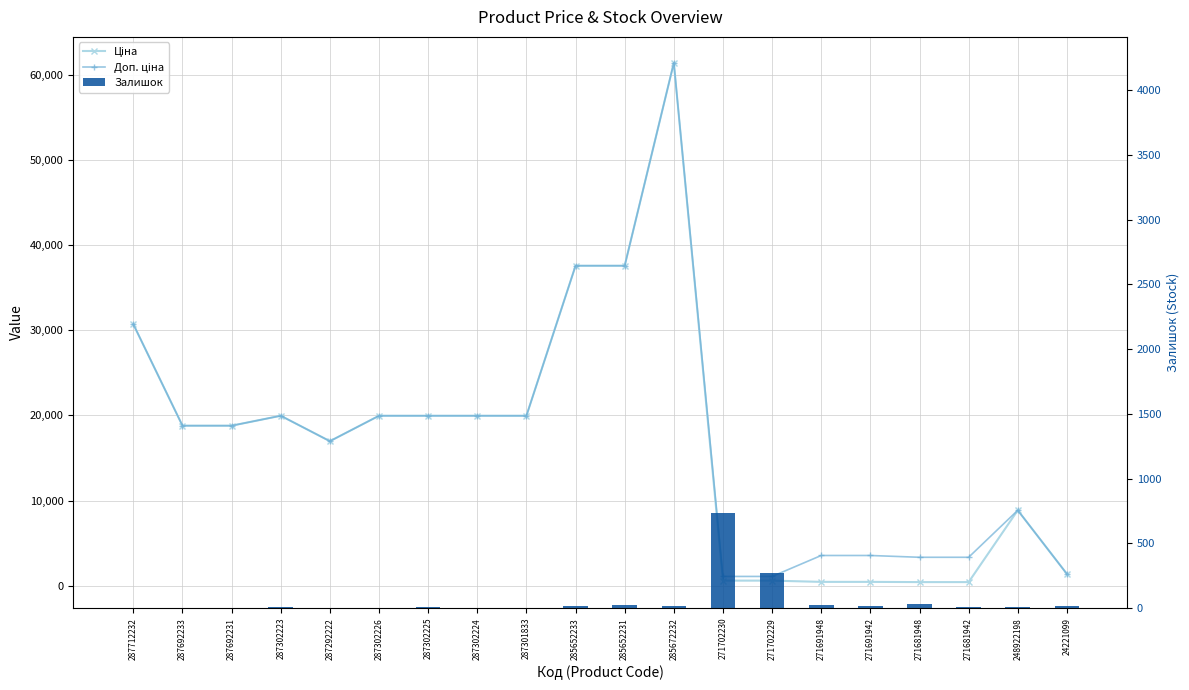

Reading right to left, list all the values displayed in this chart.

Ціна: 1375.4	8856.7	416.6	416.6	443.1	443.1	589.9	589.9	61434.3	37593.6	37593.6	19964.2	19964.2	19964.2	19964.2	16976.3	19964.2	18796.8	18796.8	30717.1
Доп. ціна: 1375.0	8856.7	3332.5	3332.5	3545.0	3545.0	1081.7	1081.7	61434.3	37593.6	37593.6	19964.2	19964.2	19964.2	19964.2	16976.3	19964.2	18796.8	18796.8	30717.1
Залишок: 16.0	11.0	10.0	30.0	13.0	22.0	272.0	735.0	16.0	23.0	13.0	0.0	3.0	5.0	1.0	4.0	7.0	0.0	0.0	0.0